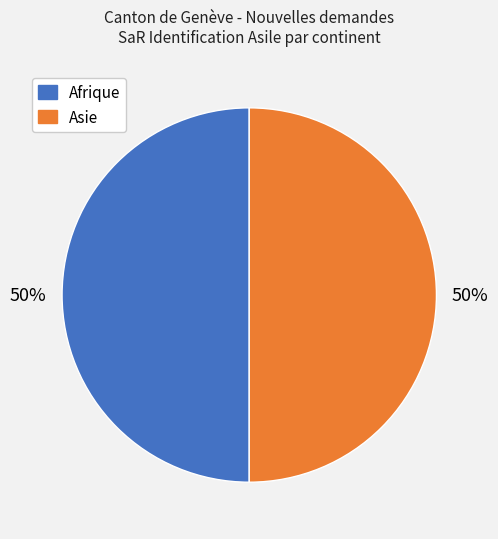

To the nearest percent, what is the average slice percentage?

50%